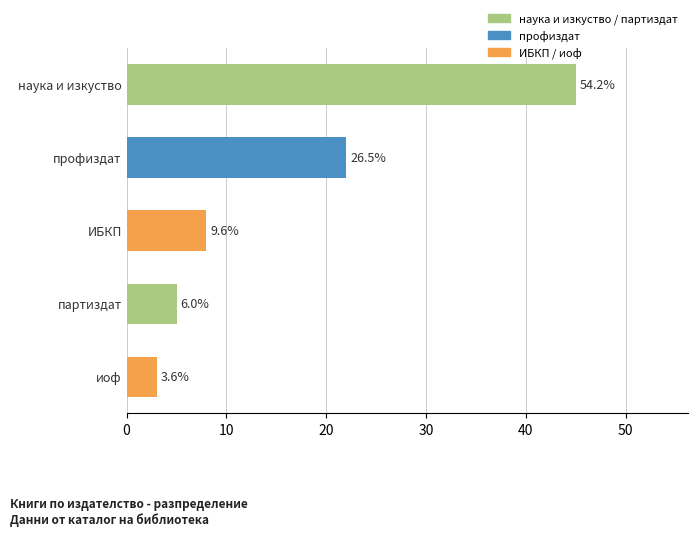

What is the sum of all values?

83